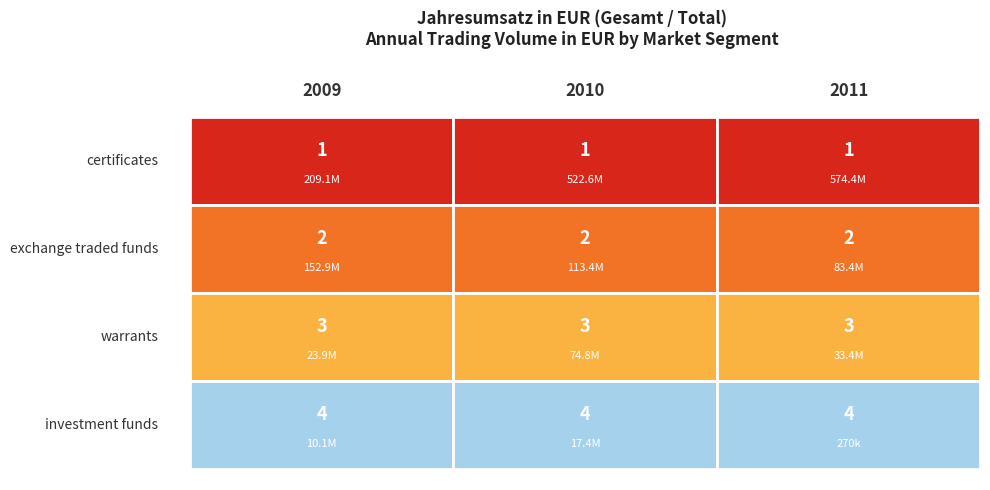

Which series has the largest range (max minus min)?

certificates